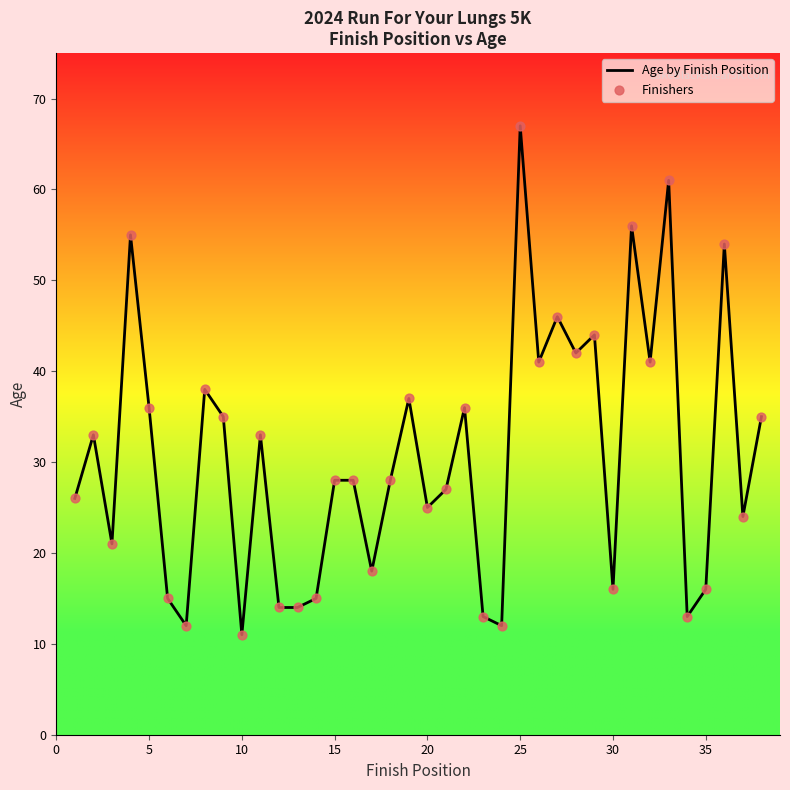

What is the difference between the maximum and minimum values?

56